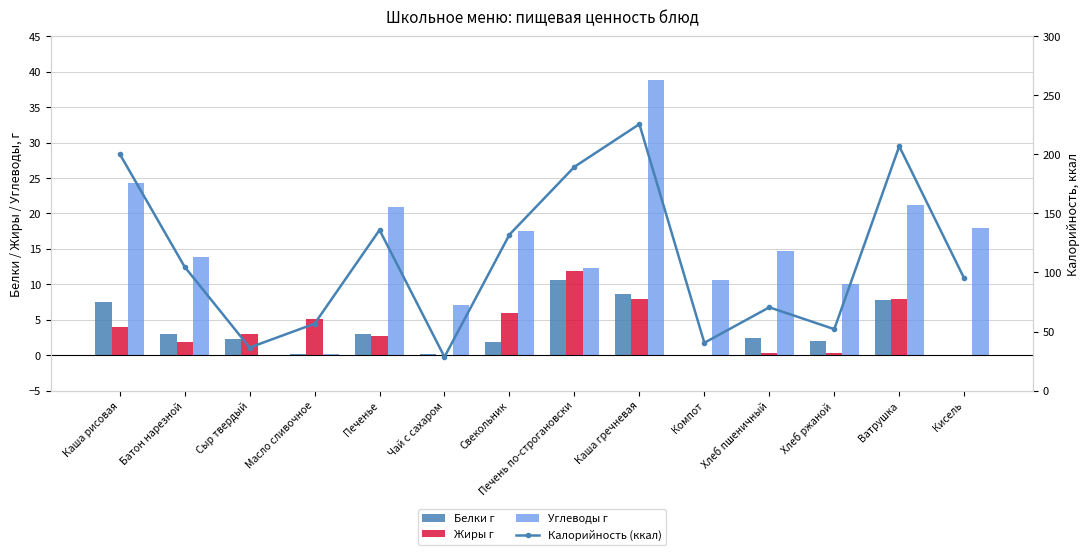

Is it true that Калорийность (ккал) equals 166.8 at Батон нарезной?

False